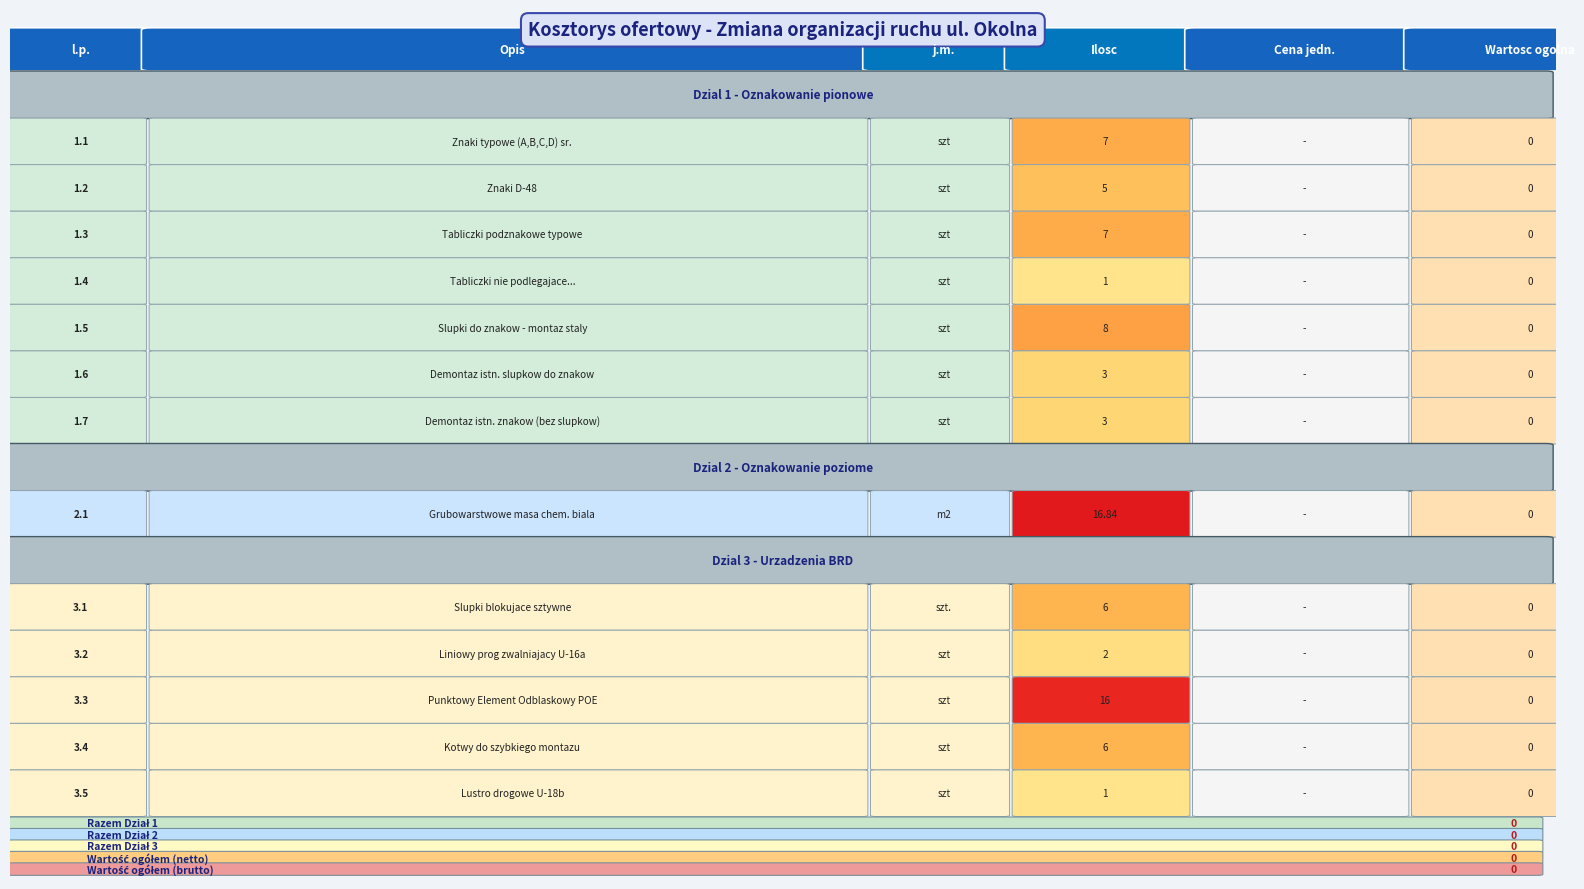

Between 1 and 2, which series saw the biggest shift?

1.1 Znaki typowe